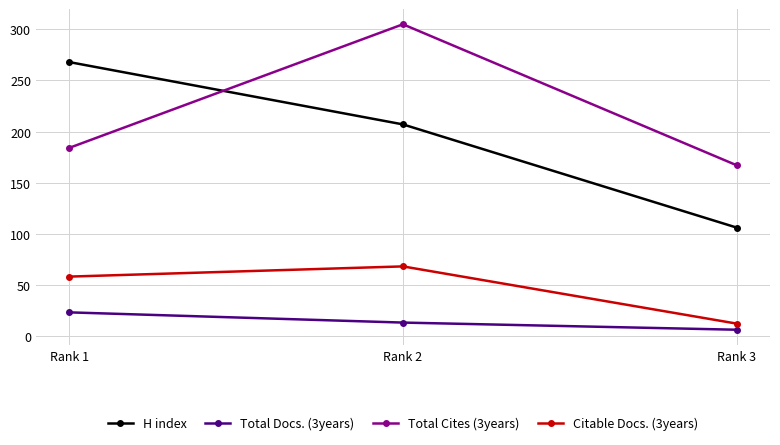

What is the difference between the maximum and minimum values in the H index series?

162